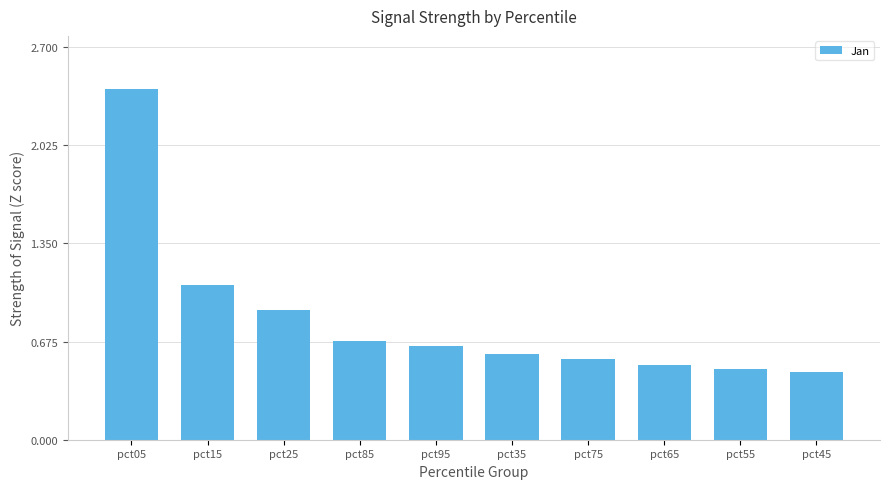

The value at pct05 is 2.4. True or false?

True